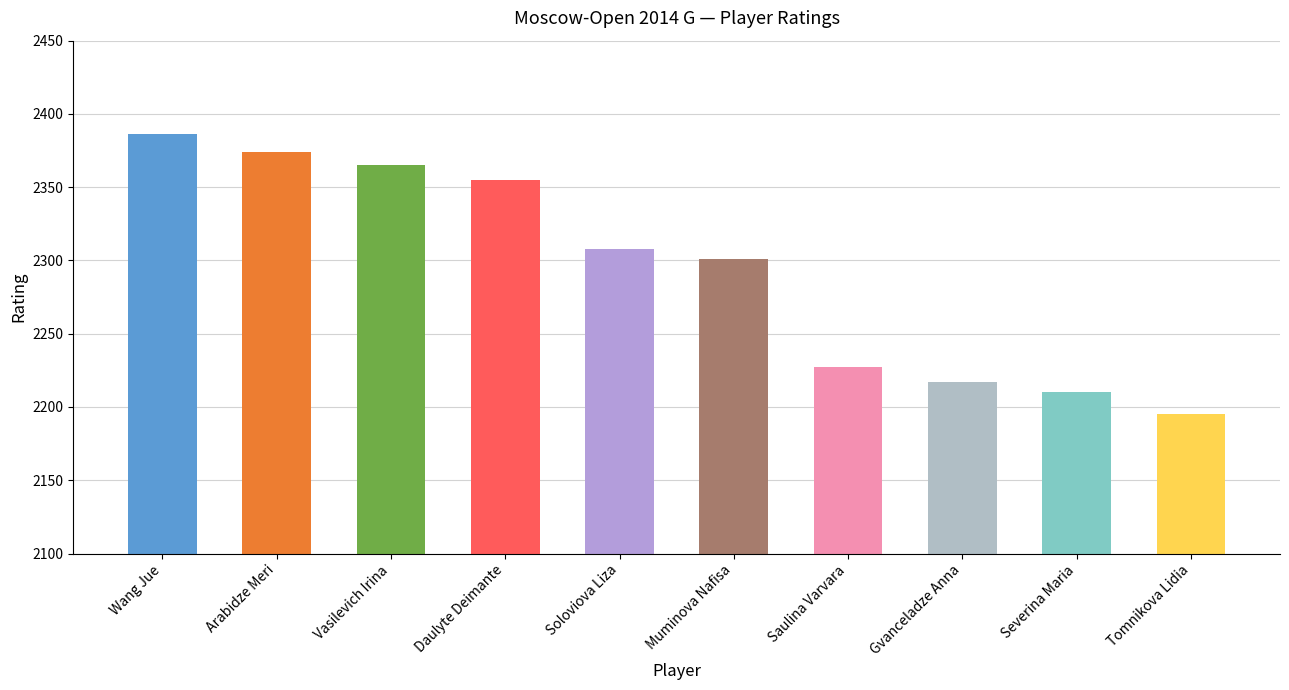

The chart shows a value of 2210 at Severina Maria. True or false?

True